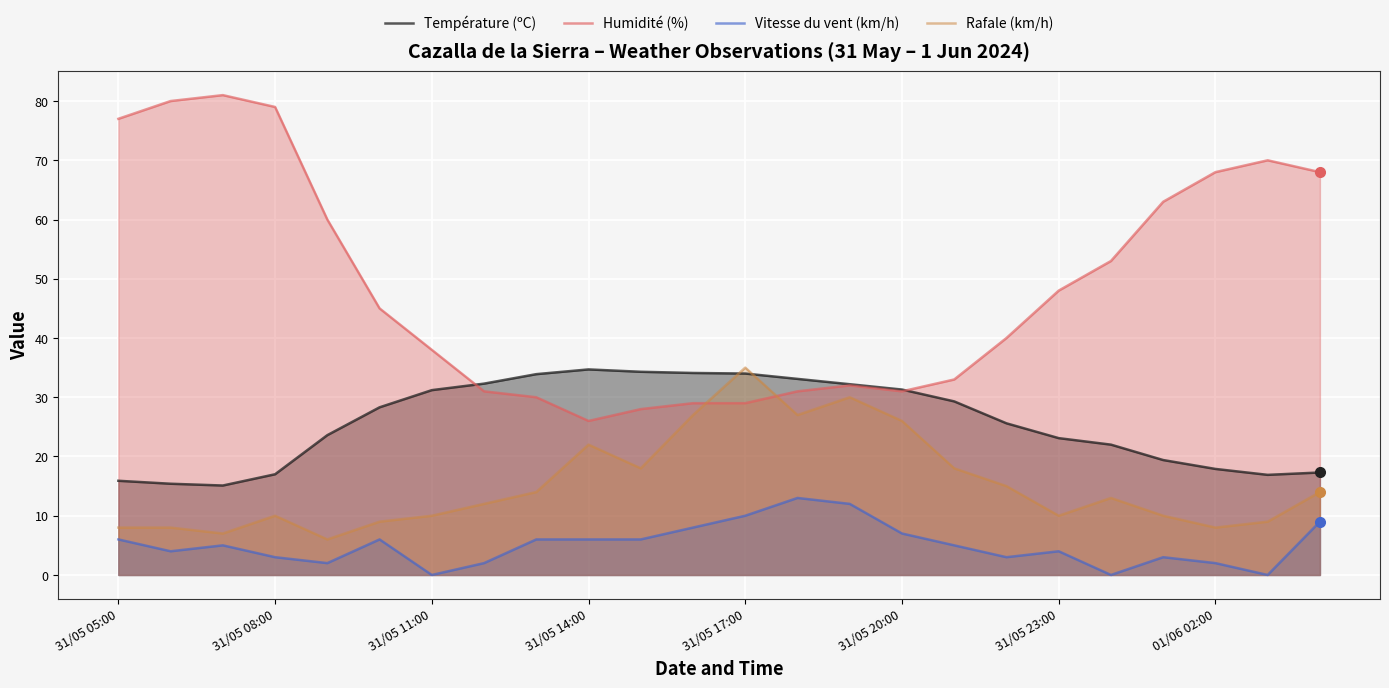

Which series has the largest total across all categories?

Humidité (%)